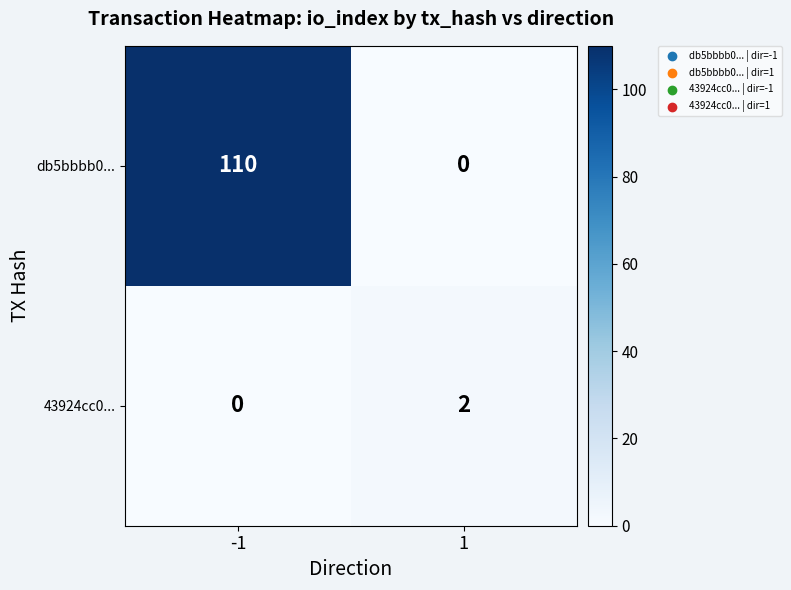

Read the db5bbbb0... value at -1.

110